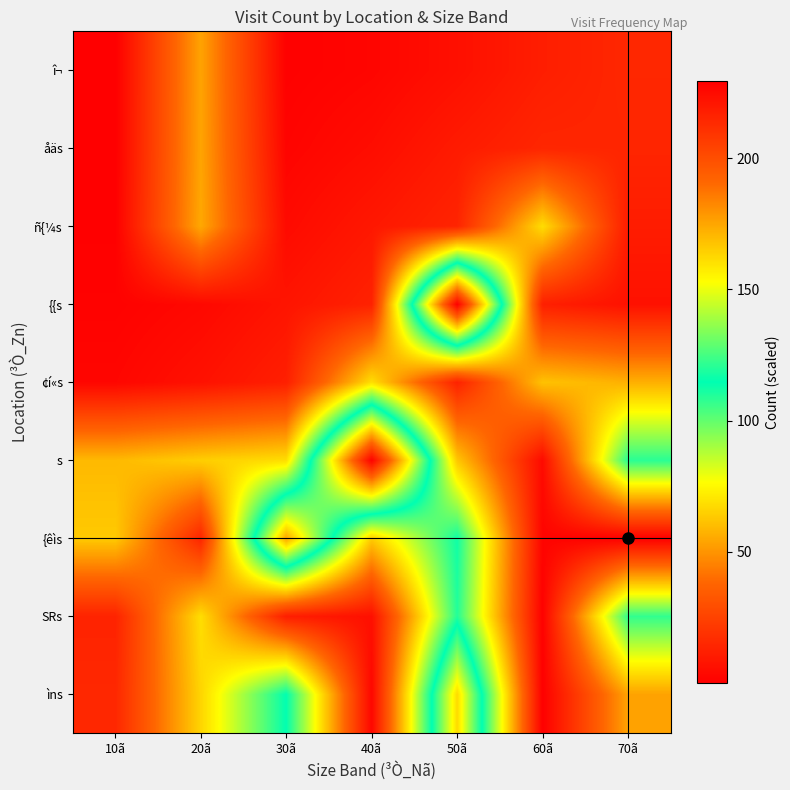

At how many categories does at least one series exceed 109?

3